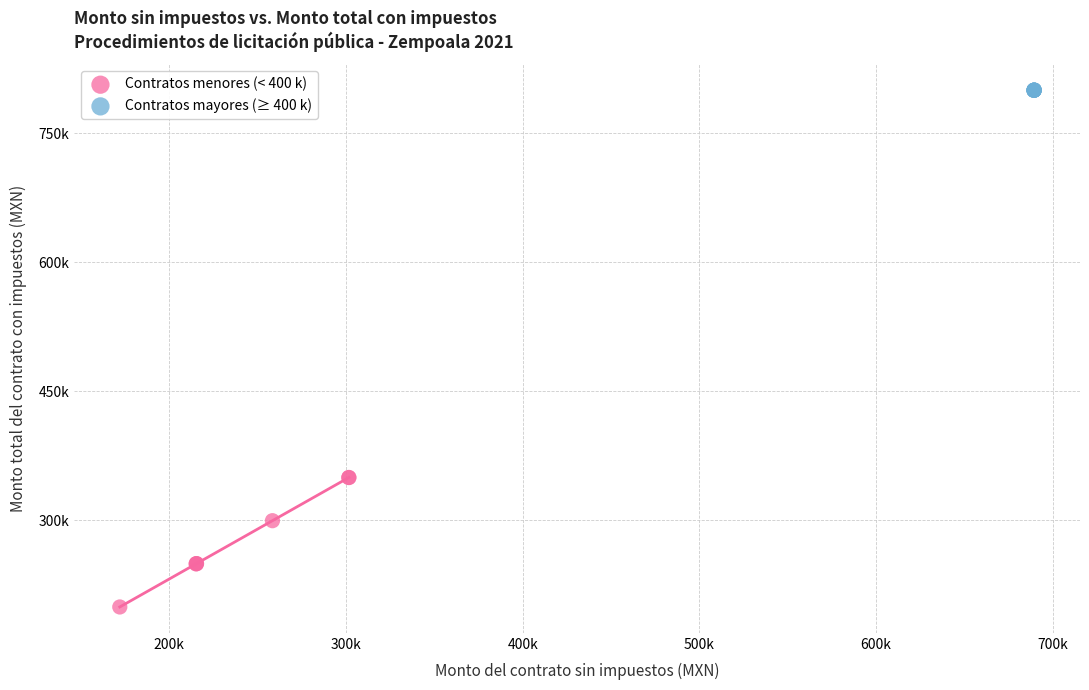

What are all the series names shown in the legend?

Contratos menores (< 400 k), Contratos mayores (≥ 400 k)